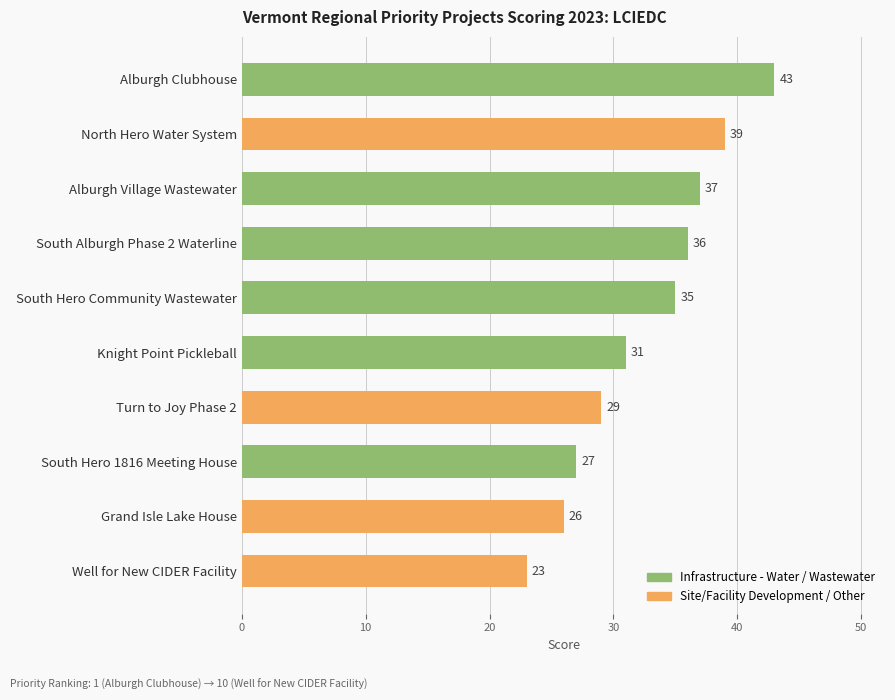

List the labels in order of value, smallest first.

Well for New CIDER Facility, Grand Isle Lake House, South Hero 1816 Meeting House, Turn to Joy Phase 2, Knight Point Pickleball, South Hero Community Wastewater, South Alburgh Phase 2 Waterline, Alburgh Village Wastewater, North Hero Water System, Alburgh Clubhouse